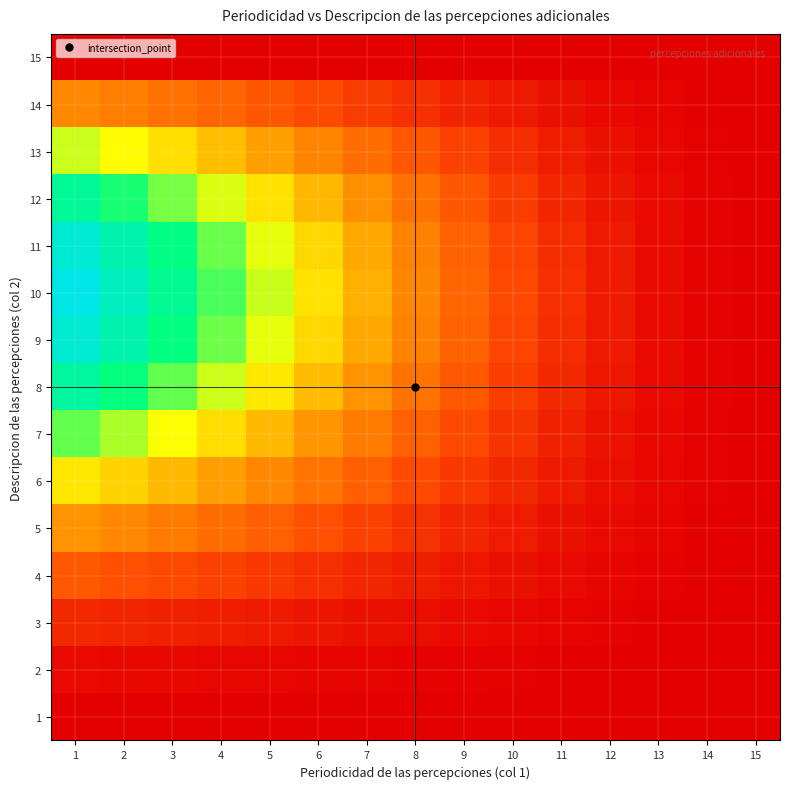

Which series has the largest range (max minus min)?

10